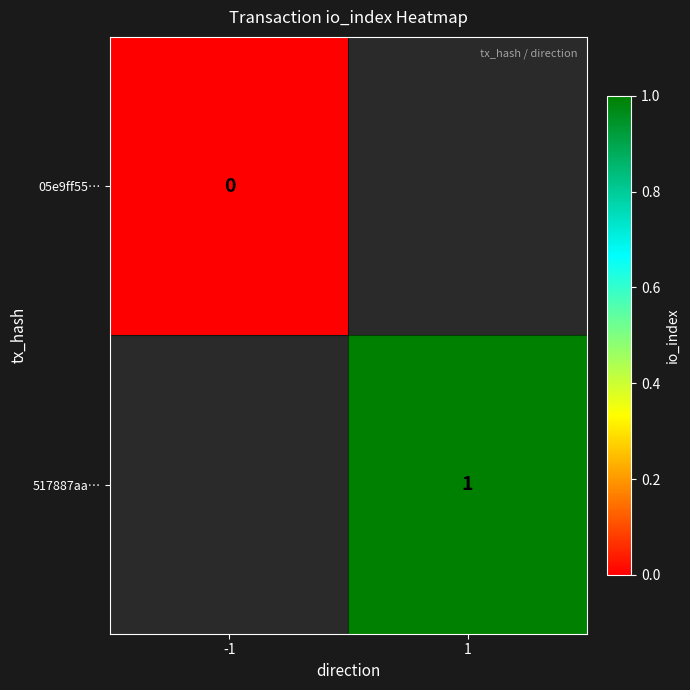

At how many categories does at least one series exceed 0?

1